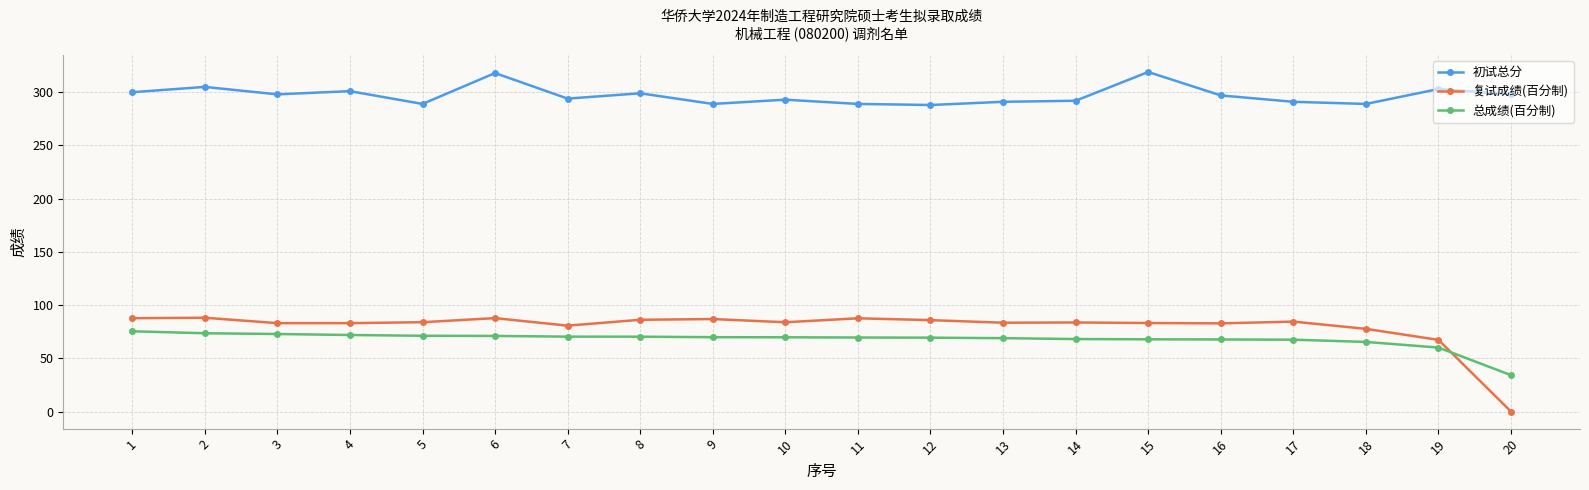

True or false: 初试总分 has more than 2 interior local peaks.

True